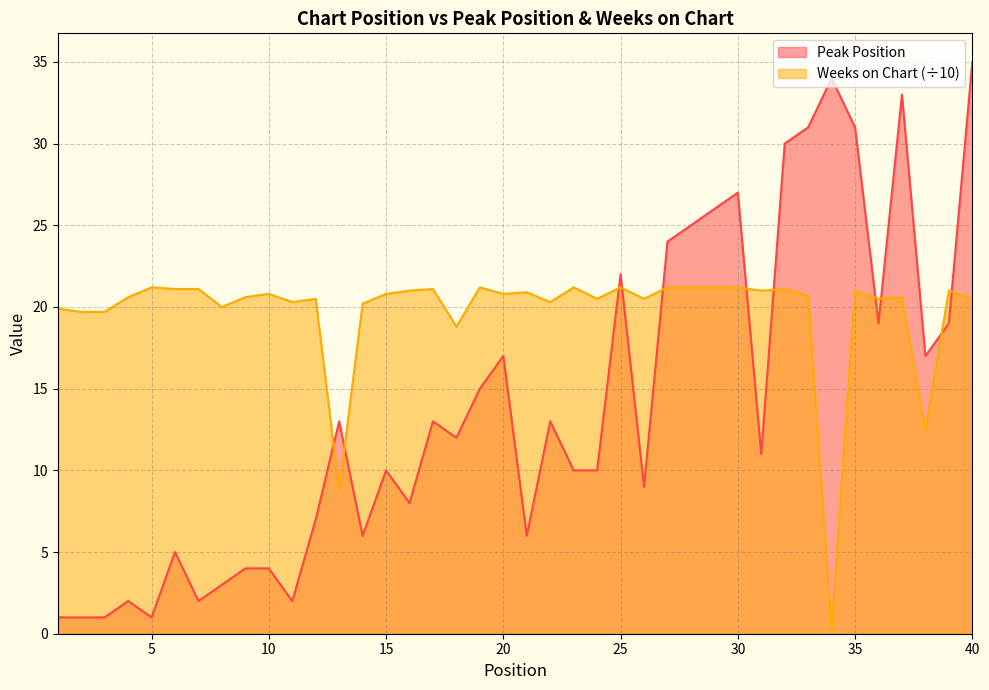

Does the chart display data point markers on the line(s)?

No